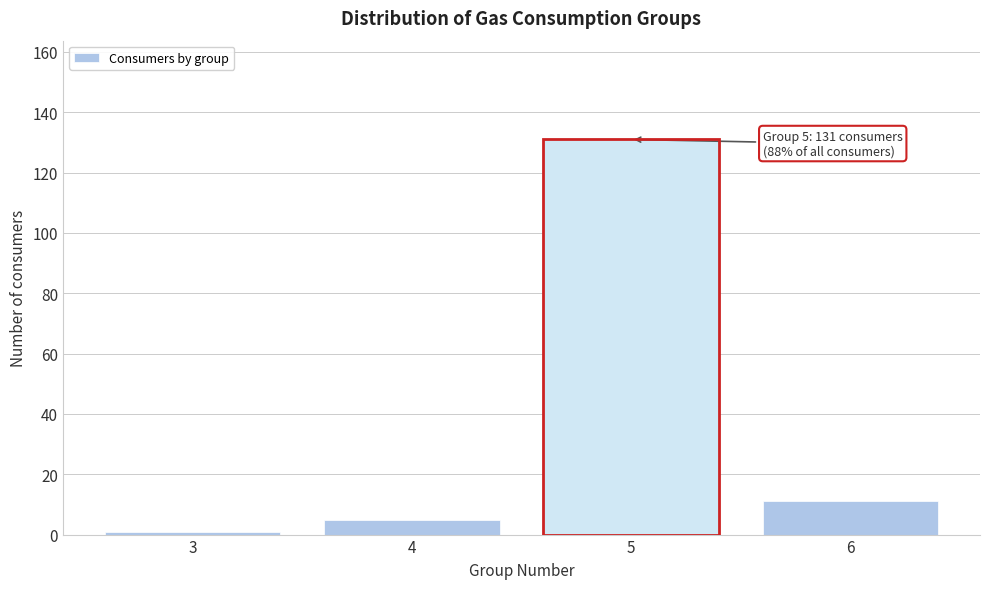

Over which range of the x-axis is the bar tallest?

4.5 to 5.5